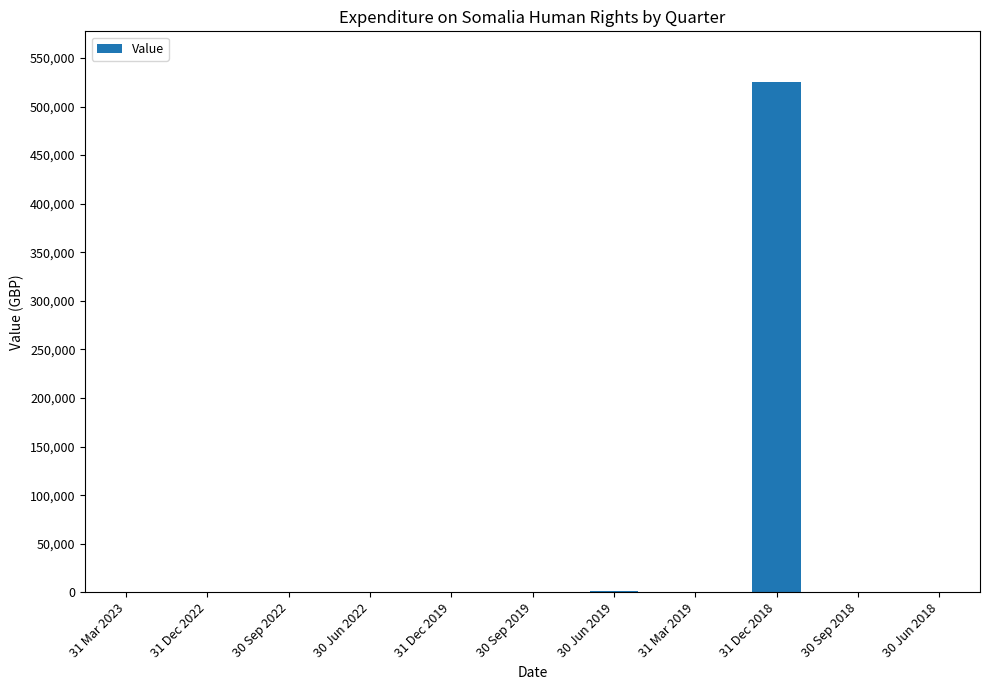

Does the chart contain stacked bars?

No